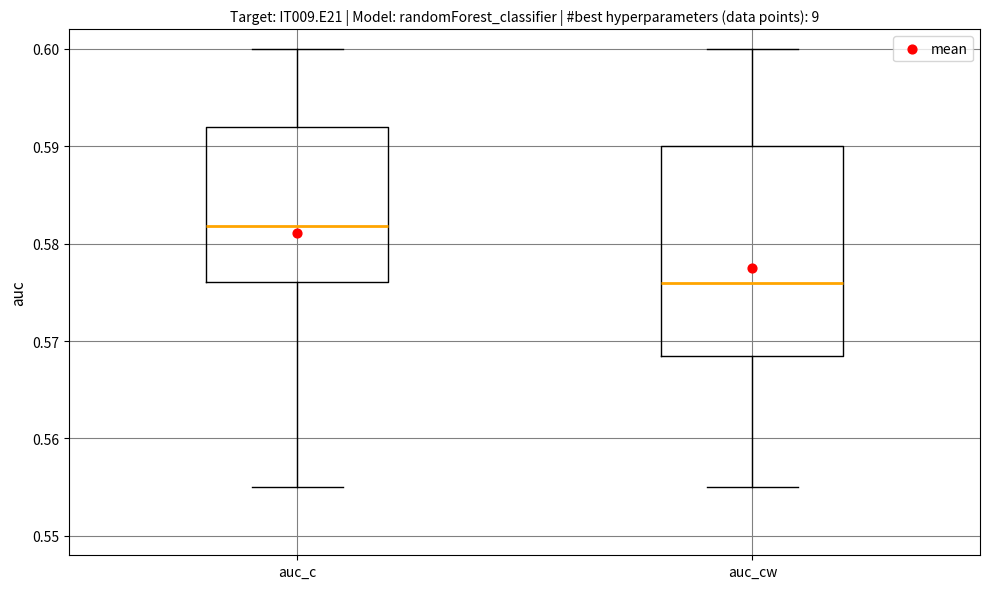

Reading left to right, transcribe this box plot: for each box, give where its median line is, the range the box spans, and where its two whiskers end, as read against the y-axis. The values are not printed on the chart, so give them approximately, as read against the axis.

auc_c: median 0.582, box 0.576 to 0.592, whiskers 0.555 to 0.600
auc_cw: median 0.576, box 0.569 to 0.590, whiskers 0.555 to 0.600